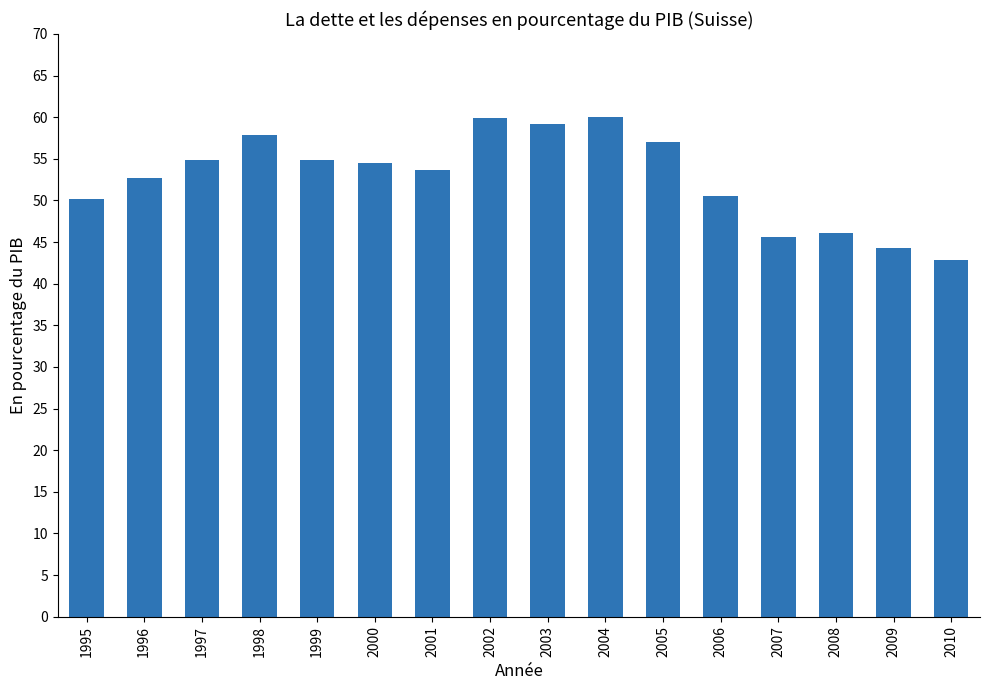

Read the value at 2010.

42.8